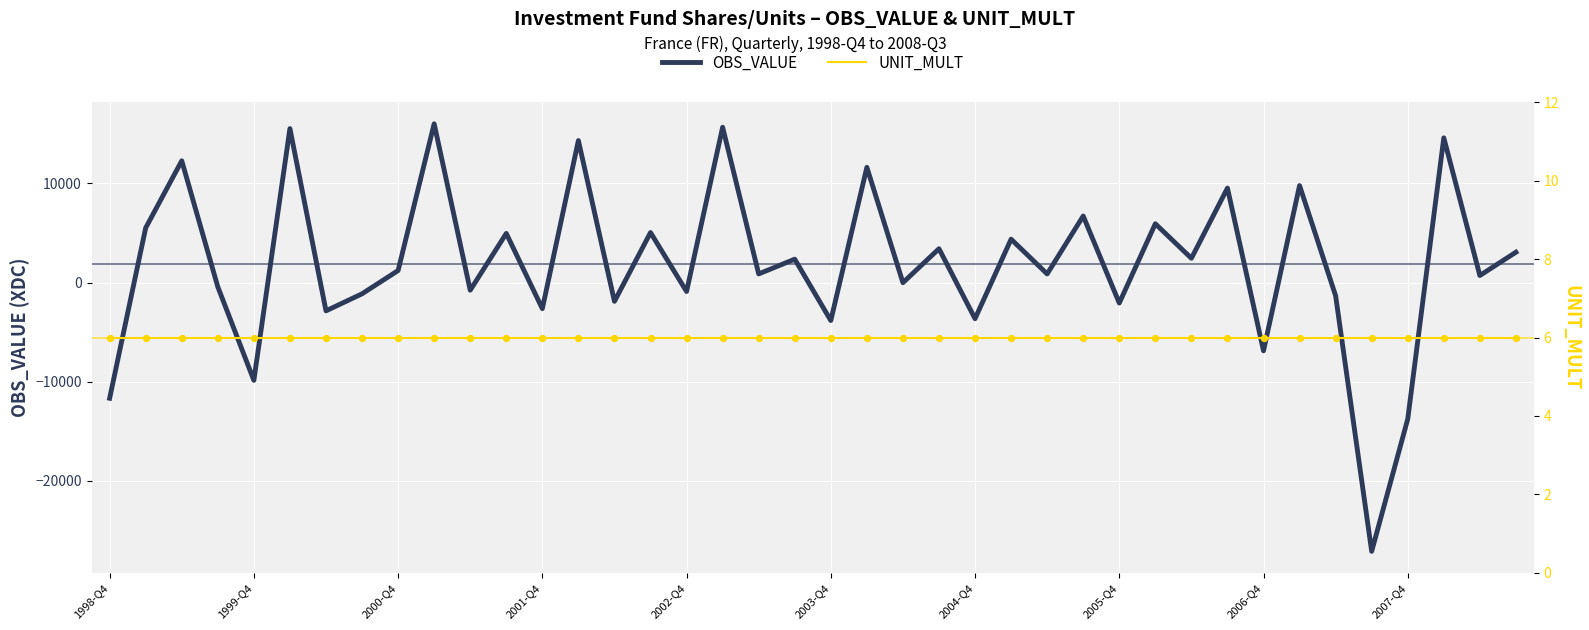

What is the maximum value for OBS_VALUE?

16008